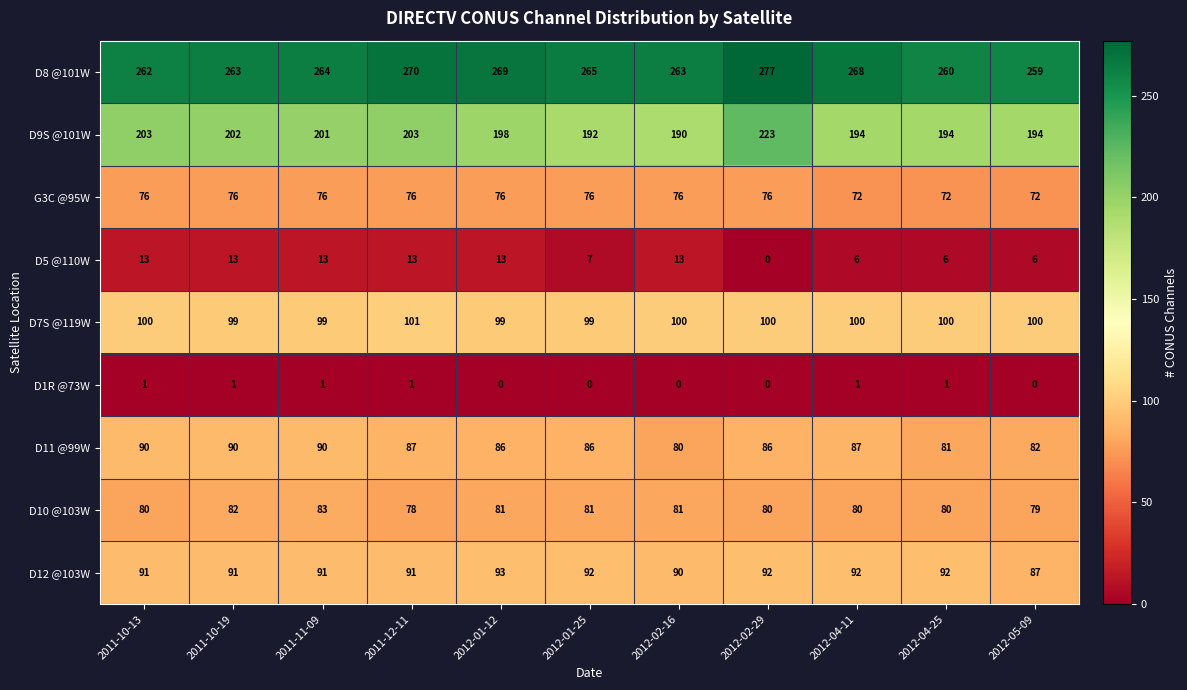

What is the greatest value displayed?

277